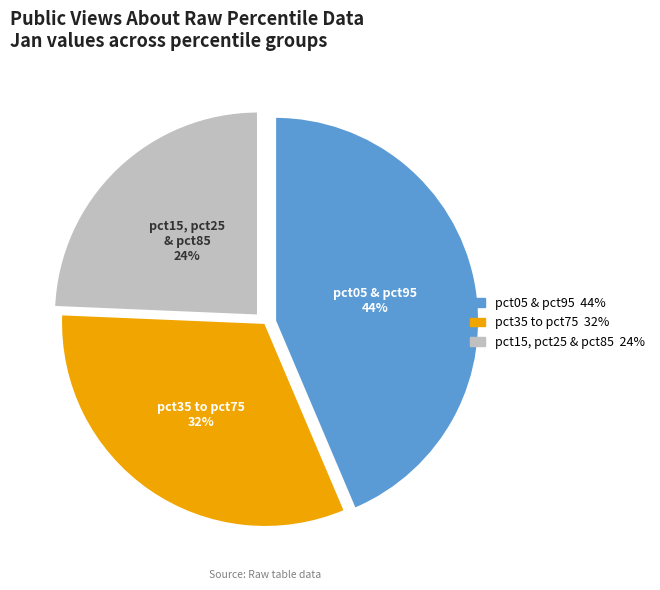

Is there any slice that represents more than half of the pie?

No